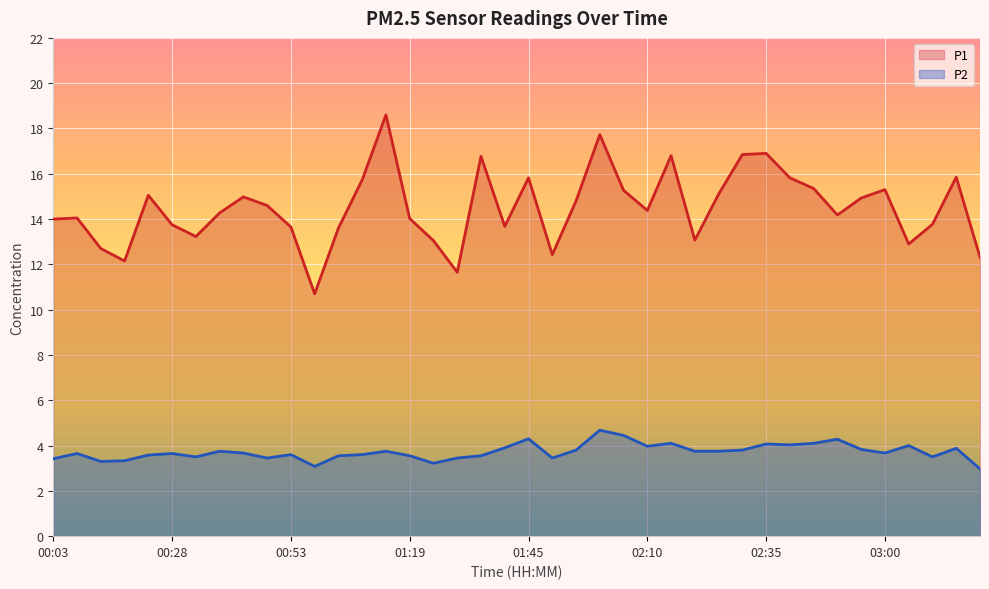

How many interior local peaks does the P2 series have?

12